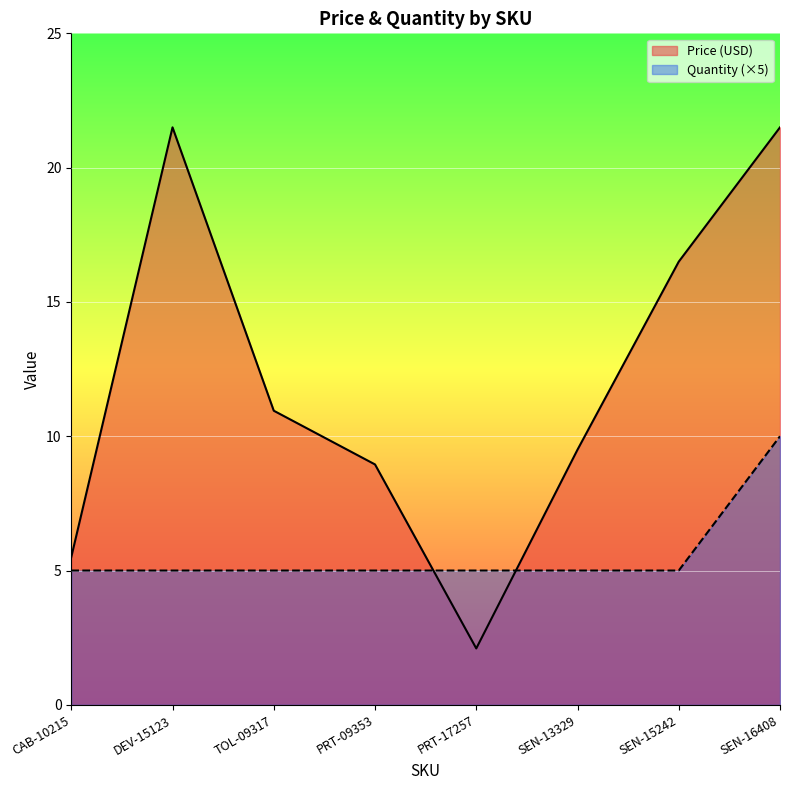

What is the value of the Price (USD) point at the 6th from the left?

9.5